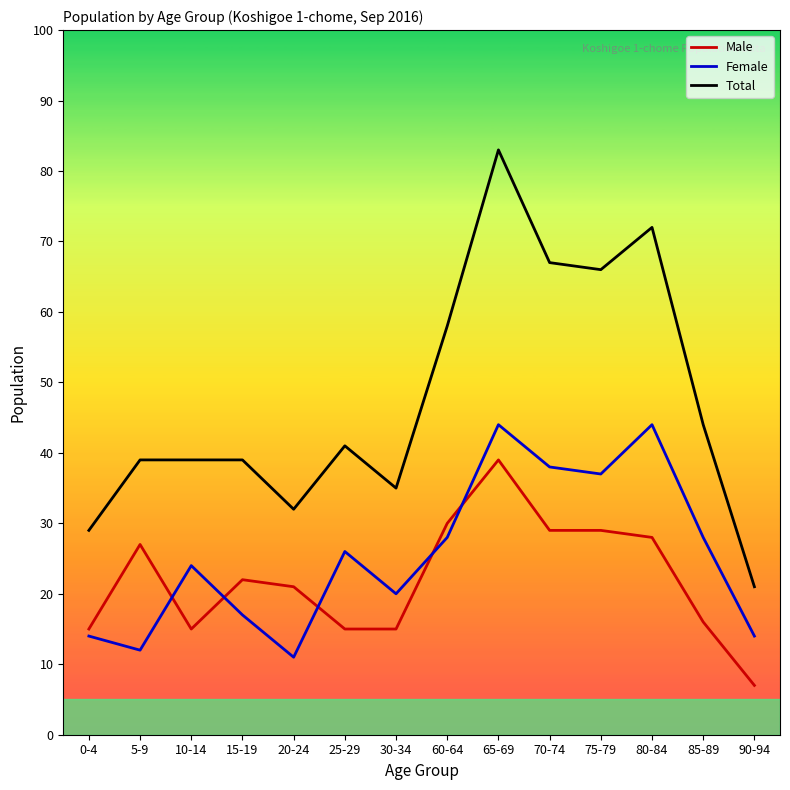

In Total, how many points are lower than both neighbors (excluding endpoints)?

3